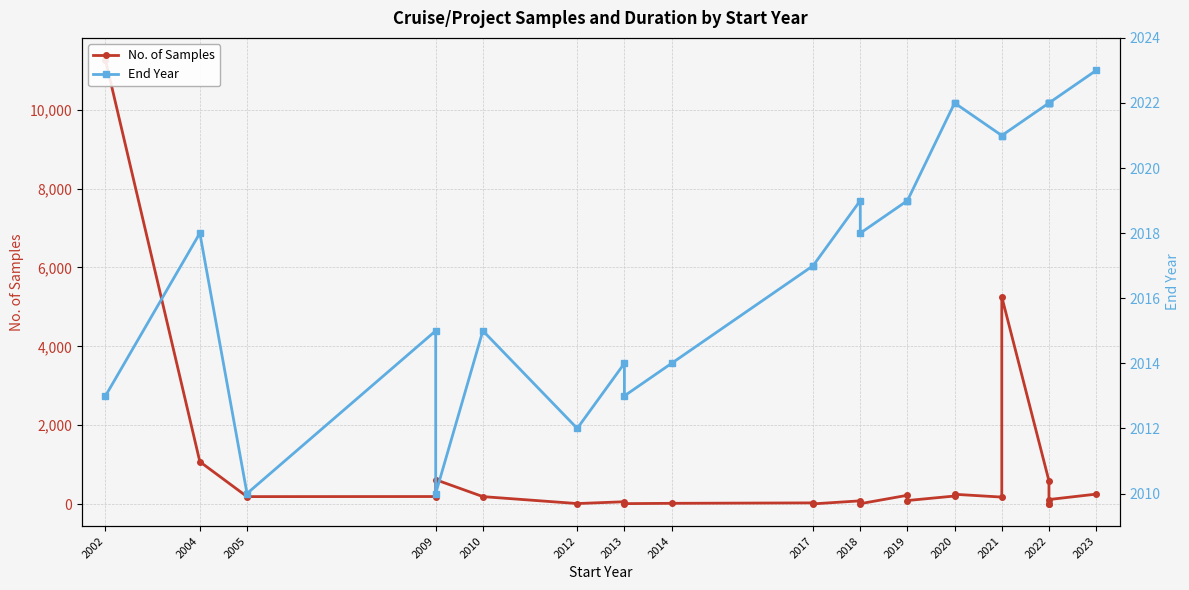

What are all the series names shown in the legend?

No. of Samples, End Year